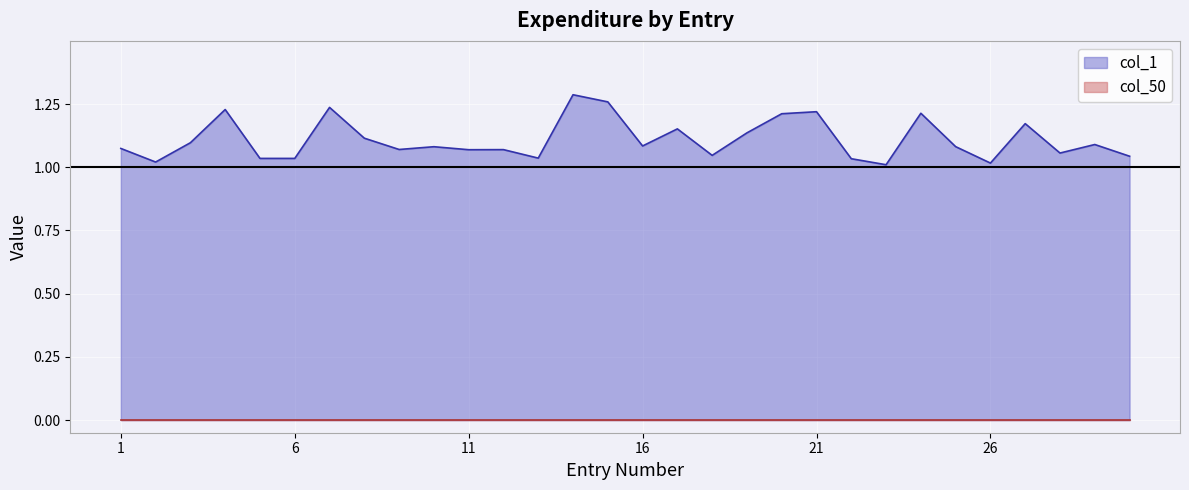

Which series has the largest total across all categories?

col_1